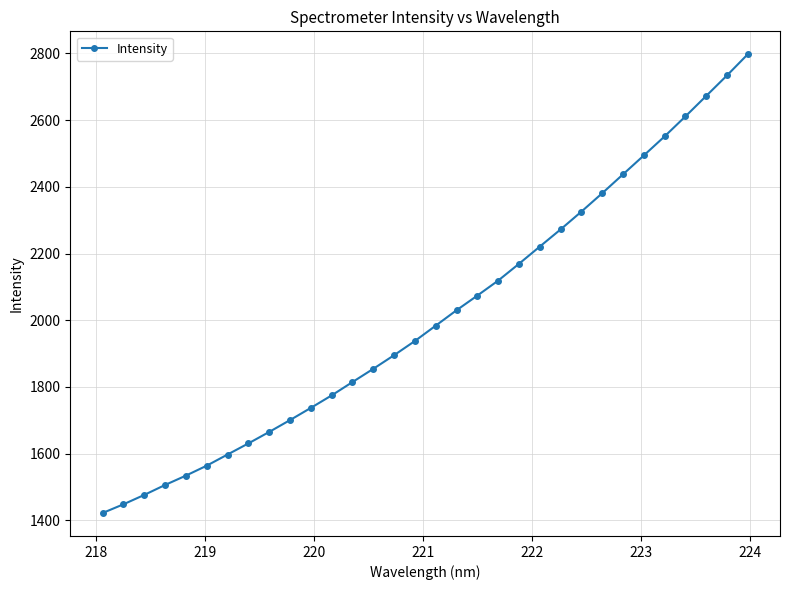

What is the maximum value shown in the chart?

2797.7